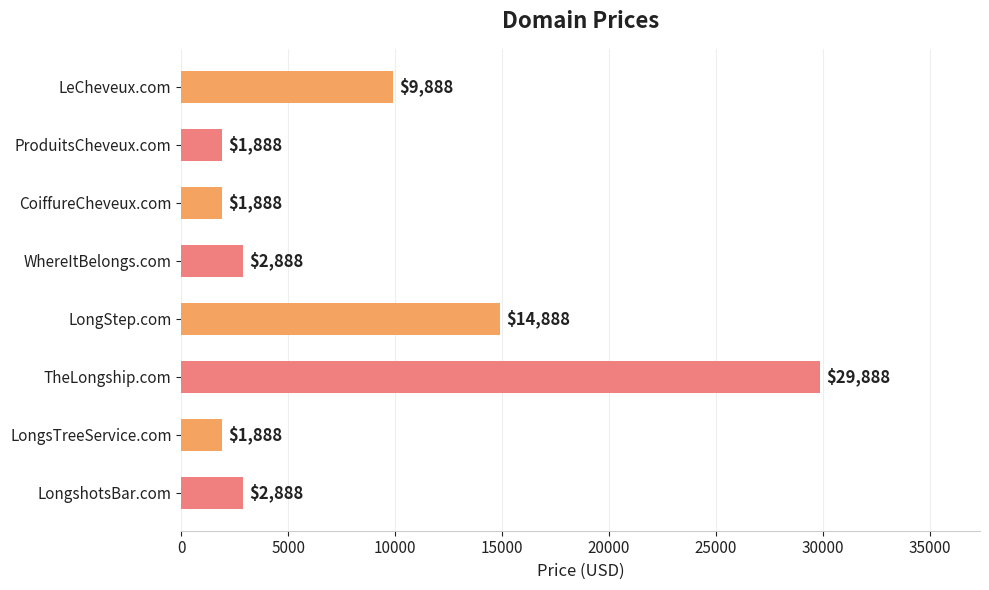

What is the smallest value displayed?

1888